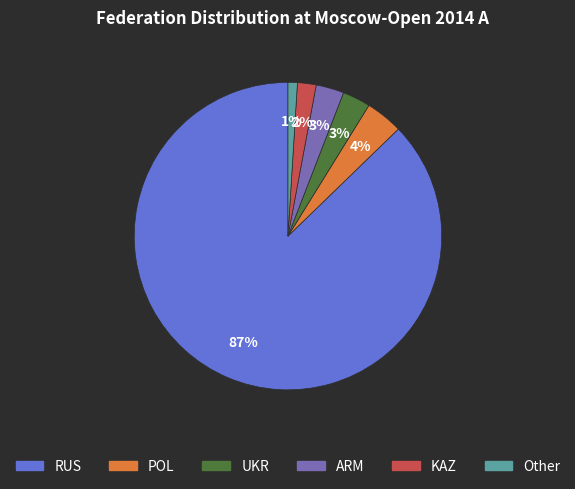

What percentage is the RUS slice, to the nearest percent?

87%